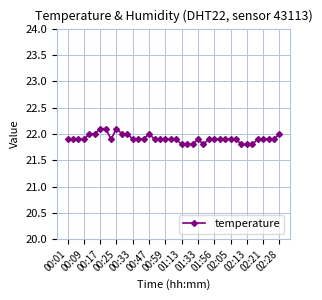

What is the average value?

21.9